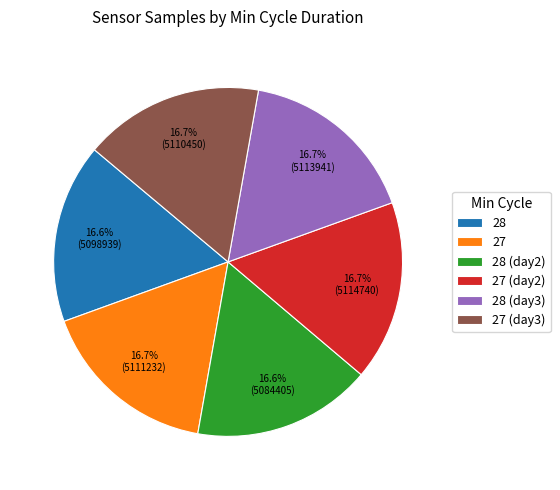

What percentage do 28 and 28 (day3) together represent?

33.3%